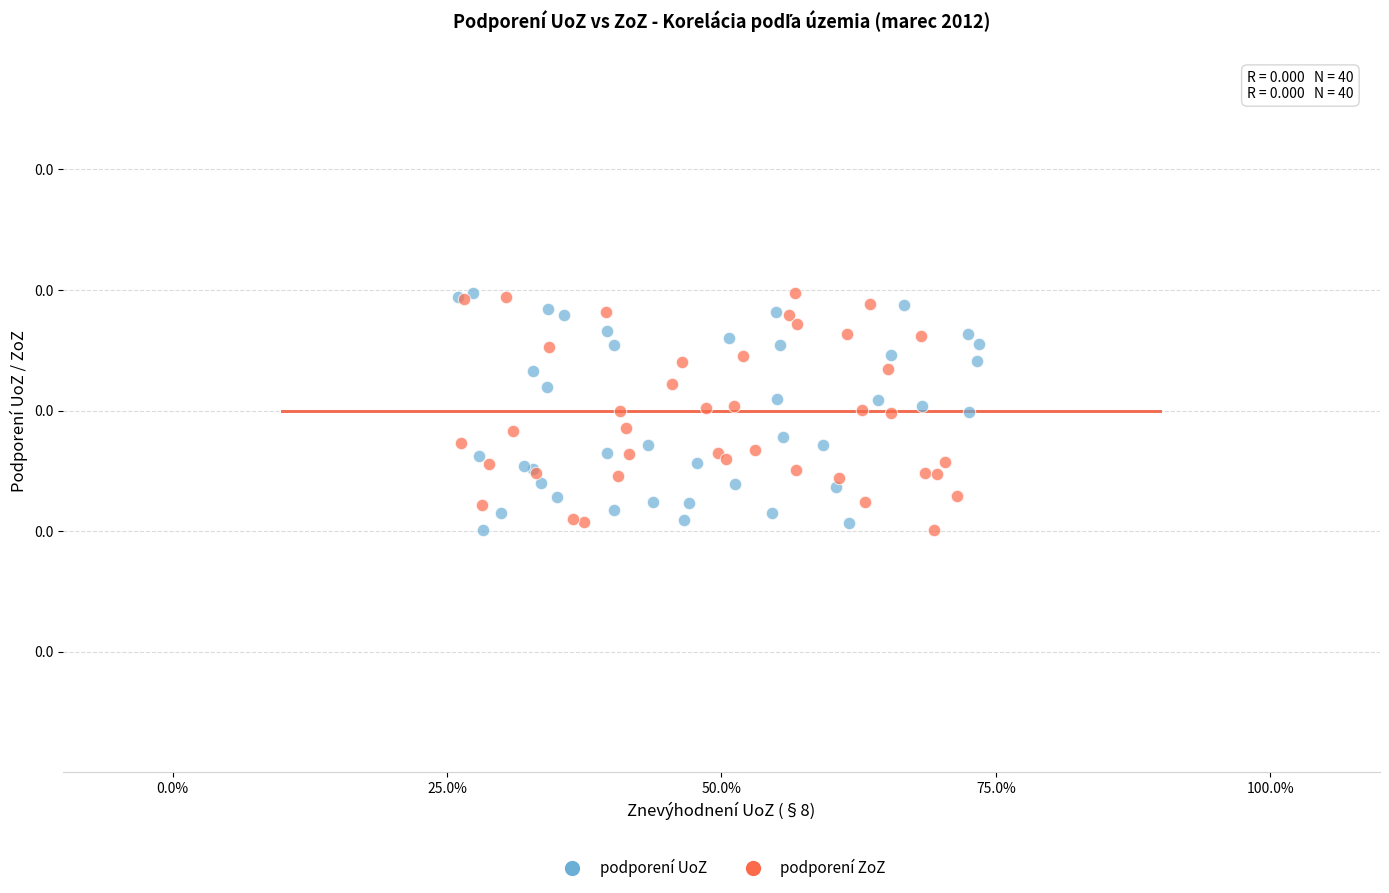

What are all the series names shown in the legend?

podporení UoZ, podporení ZoZ